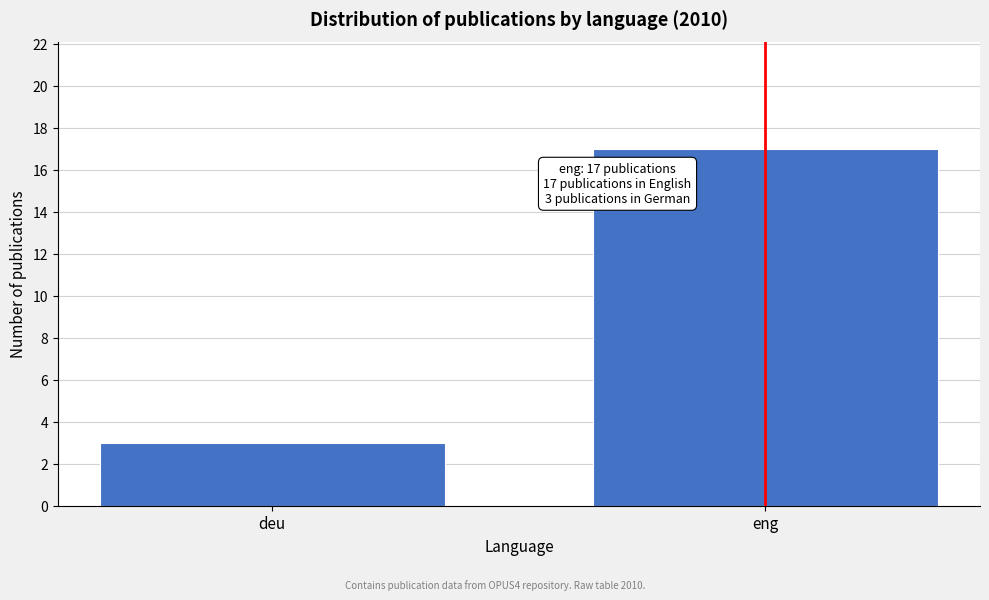

Reading left to right, transcribe all the data shown in this chart.

deu=3	eng=17